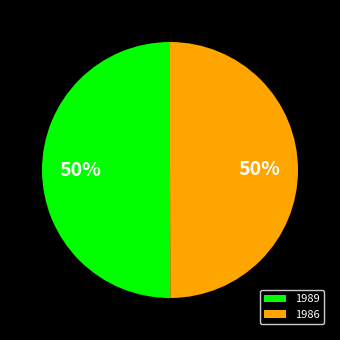

What percentage is the 1986 slice, to the nearest percent?

50%